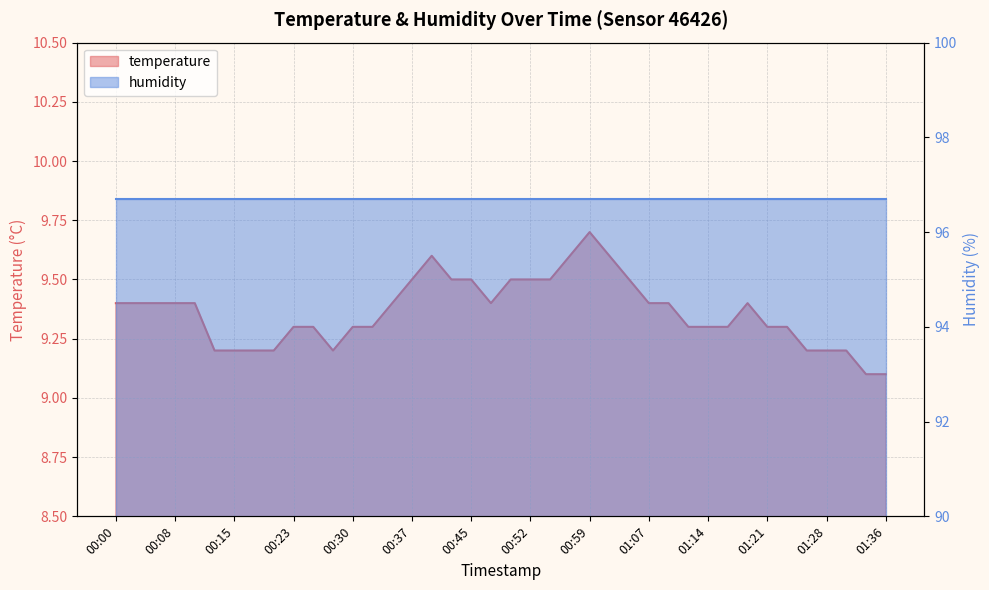

Rank the categories by value from highest to lowest.

00:59, 00:40, 00:57, 01:02, 00:37, 00:42, 00:45, 00:49, 00:52, 00:54, 01:04, 00:00, 00:03, 00:05, 00:08, 00:10, 00:35, 00:47, 01:07, 01:09, 01:19, 00:23, 00:25, 00:30, 00:32, 01:11, 01:14, 01:16, 01:21, 01:24, 00:13, 00:15, 00:18, 00:20, 00:27, 01:26, 01:28, 01:31, 01:33, 01:36